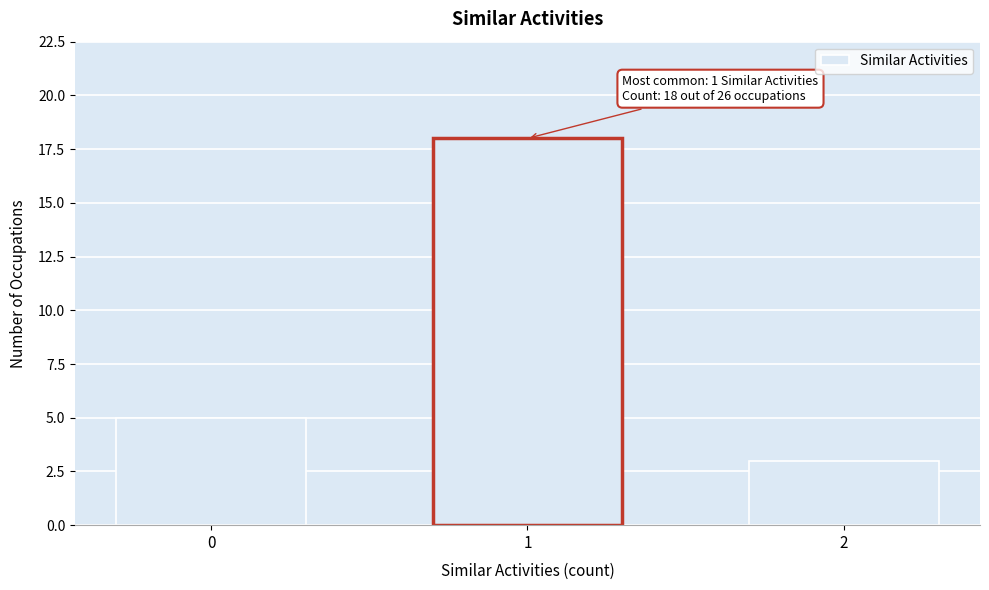

Reading left to right, transcribe all the data shown in this chart.

0=5	1=18	2=3